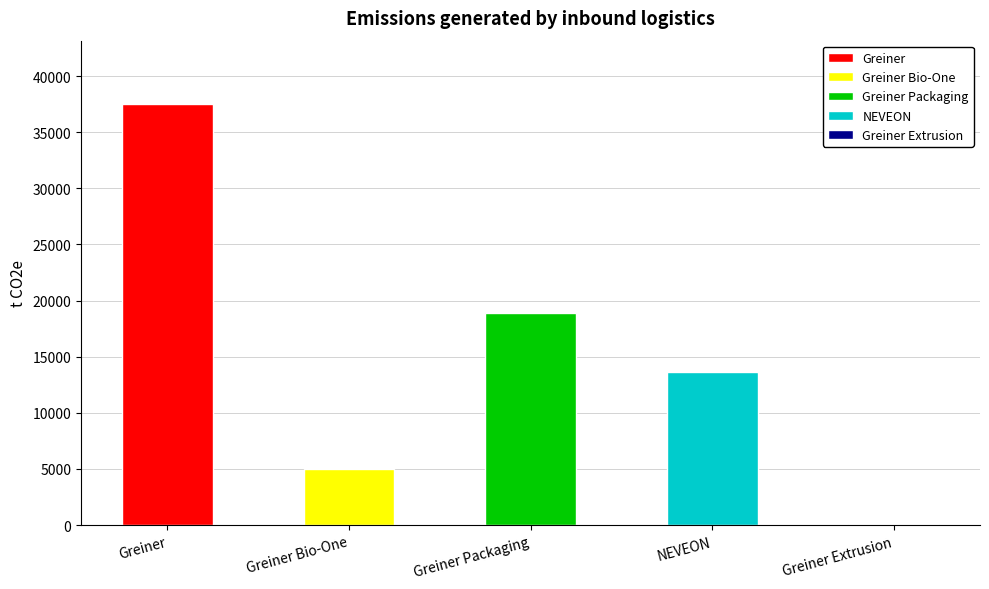

Are the bars horizontal?

No